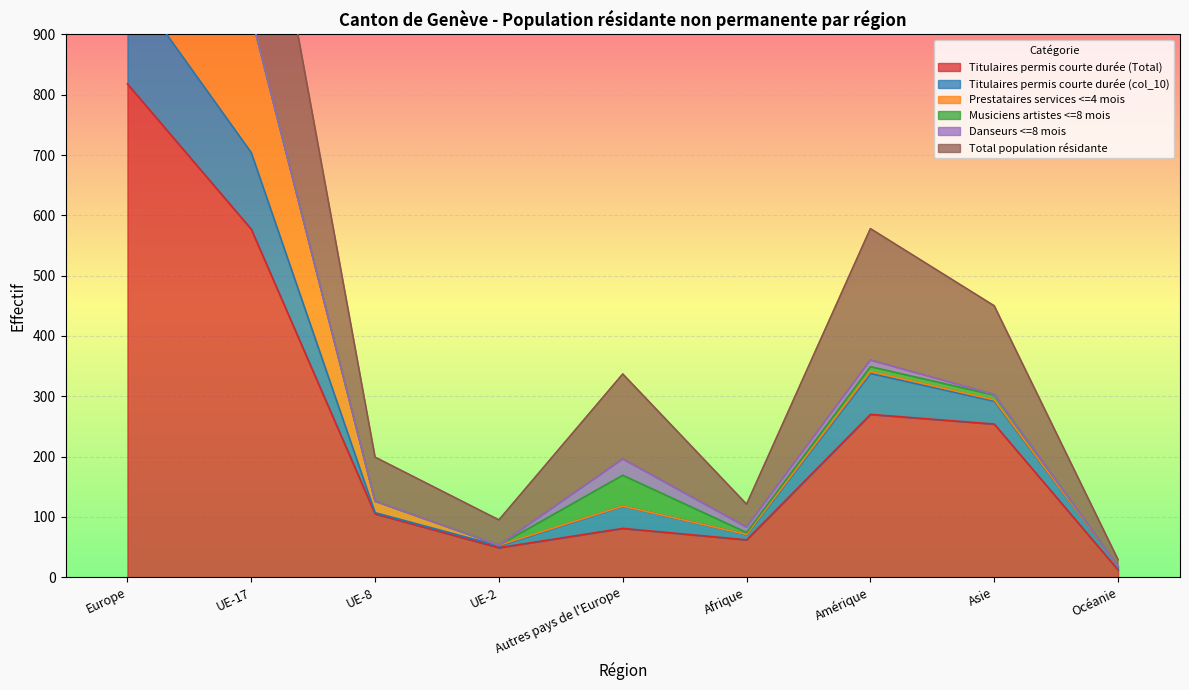

What is the spread (max minus min) of values at UE-2?

46